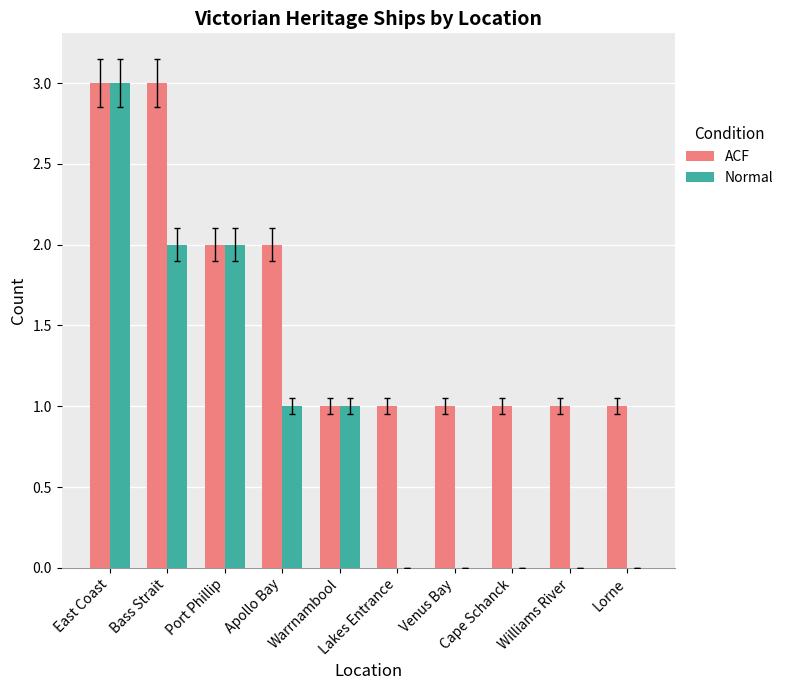

What value does the ACF series have at Bass Strait?

3